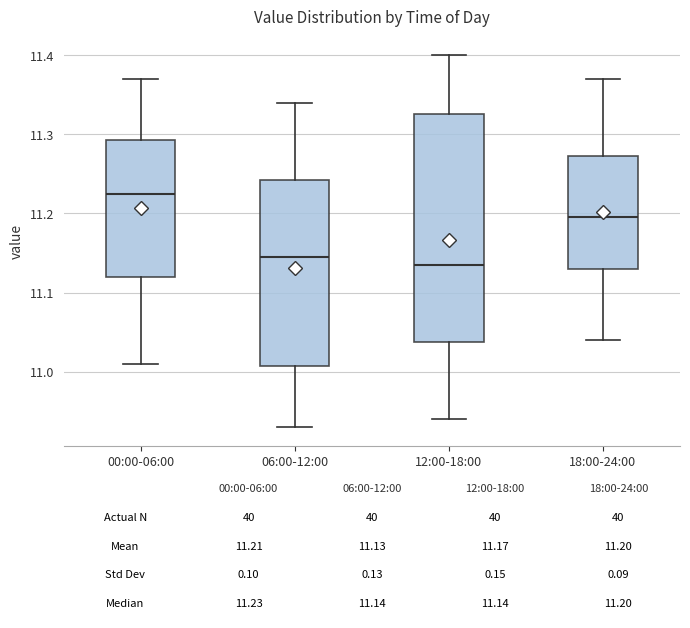

Which box has the highest median line?

00:00-06:00